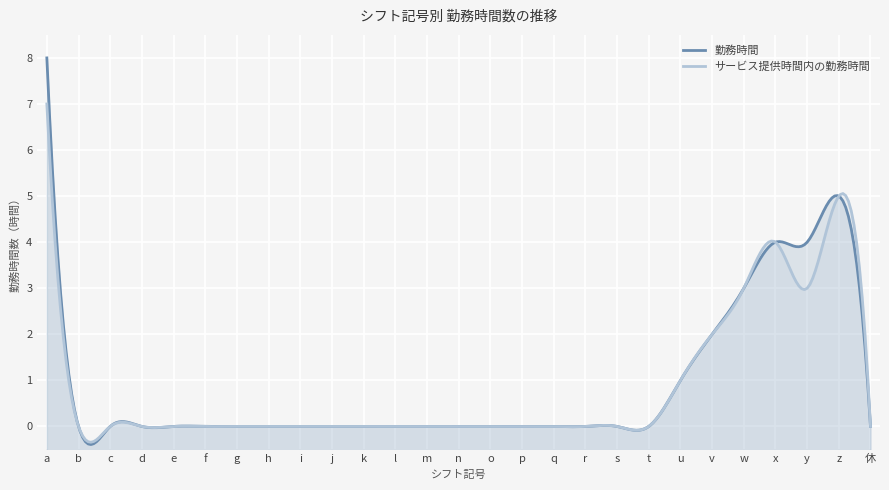

What is the sum of all 勤務時間 values?

27